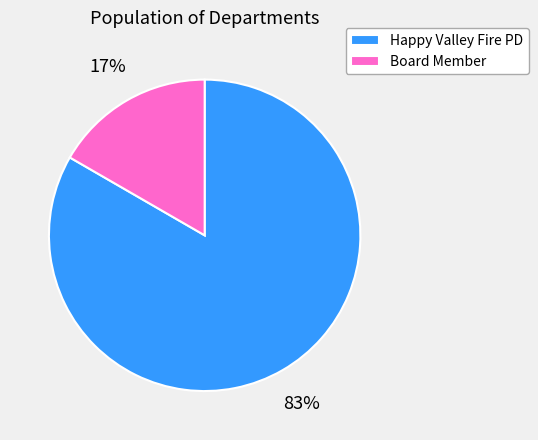

To the nearest percent, what is the combined percentage of Board Member and Happy Valley Fire PD?

100%